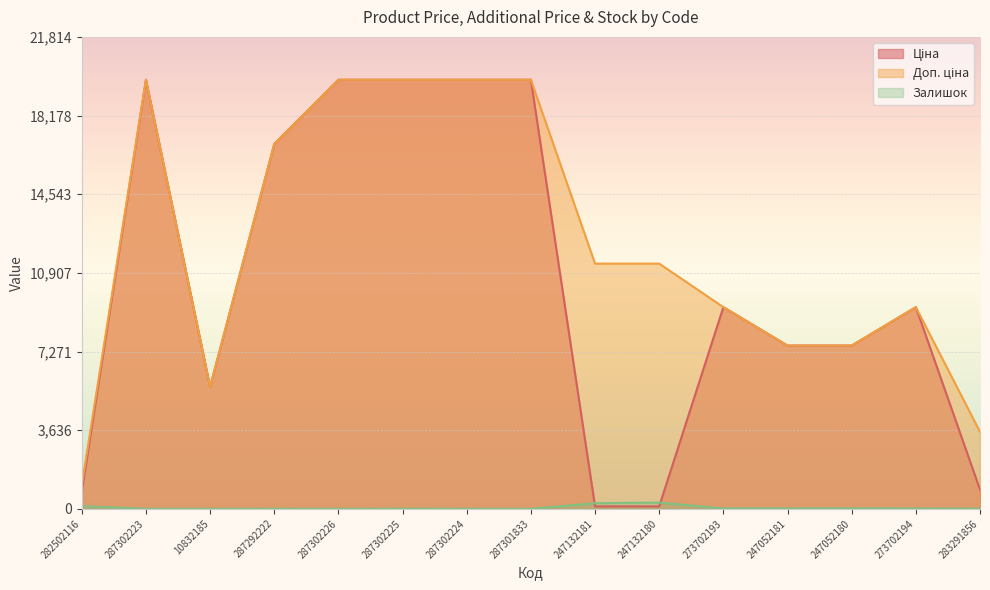

Which series has the largest total across all categories?

Доп. ціна